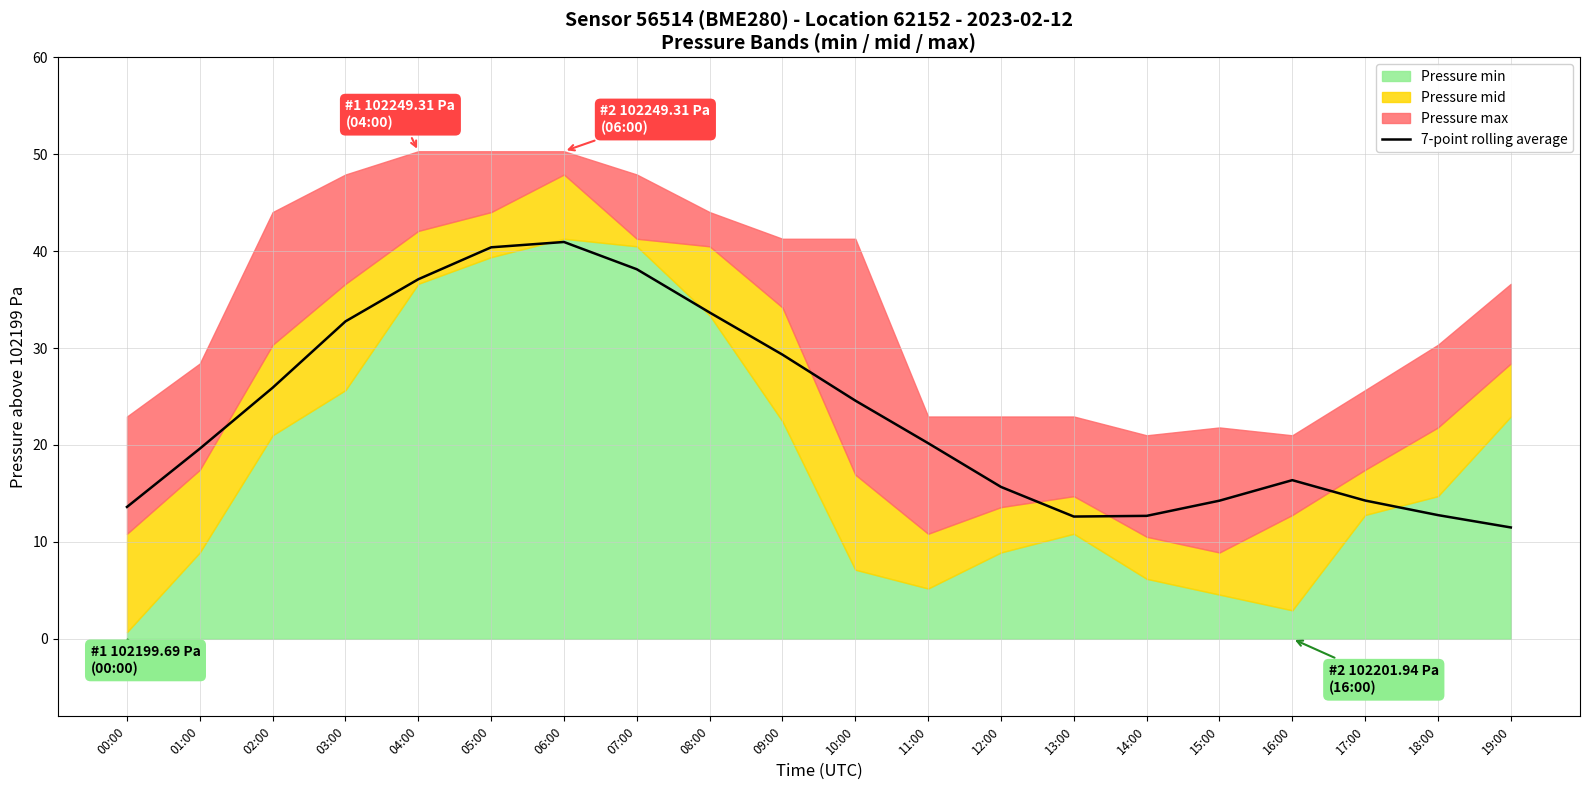

Is it true that the value at 19:00 is 11.5?

True